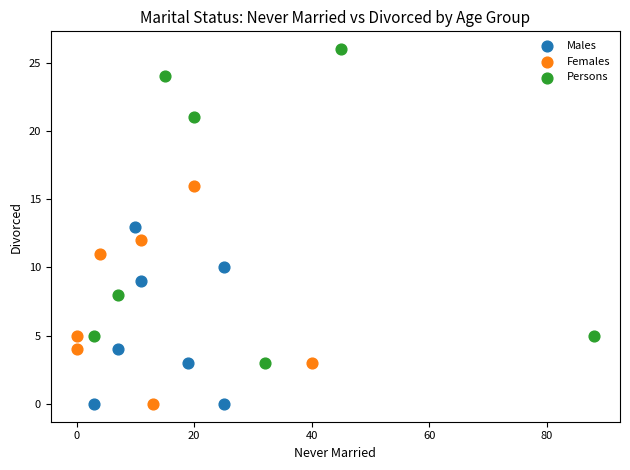

Which series reaches the maximum Y coordinate?

Persons